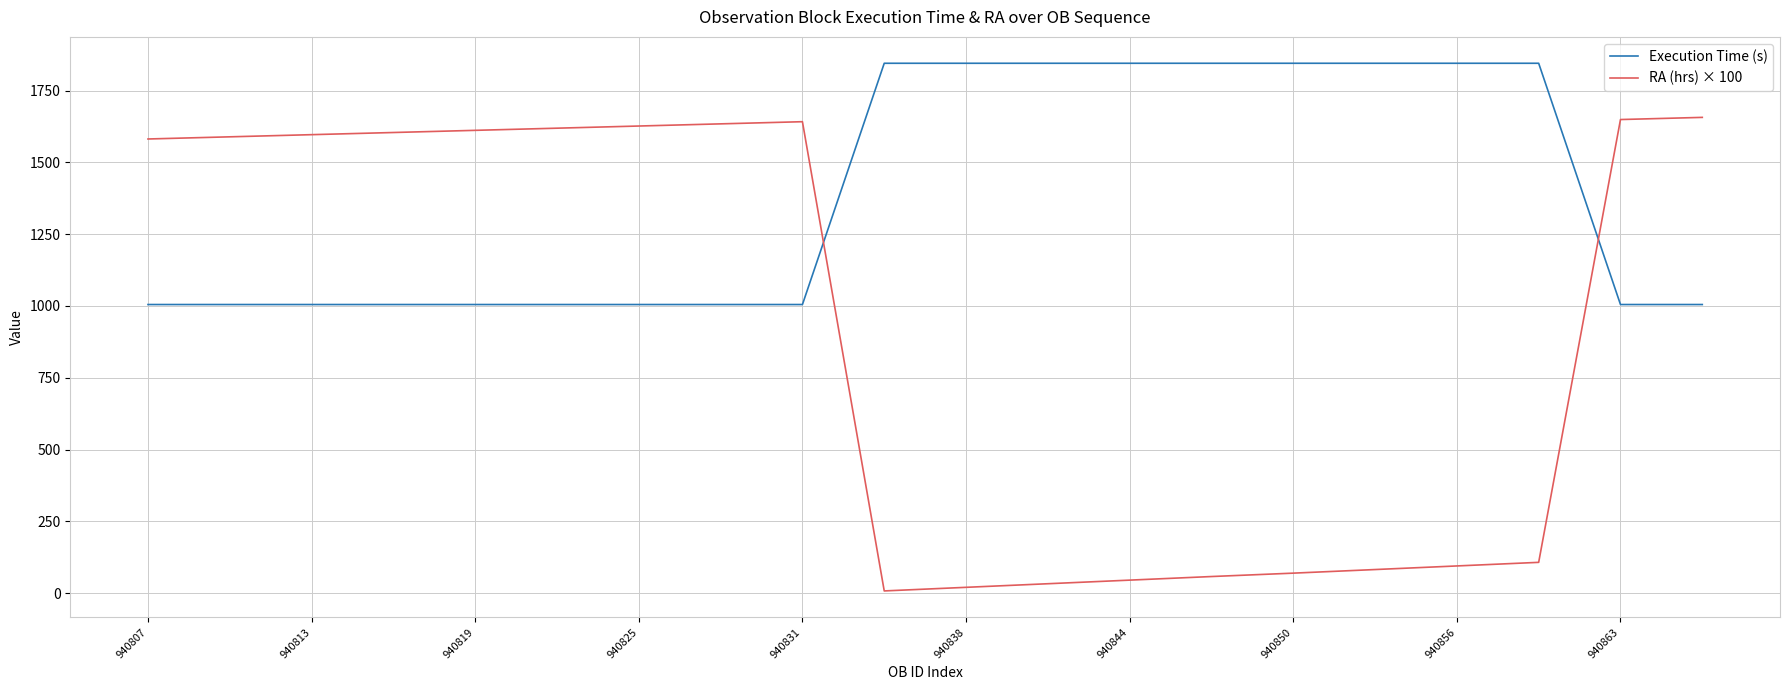

Count the number of data series in this chart.

2